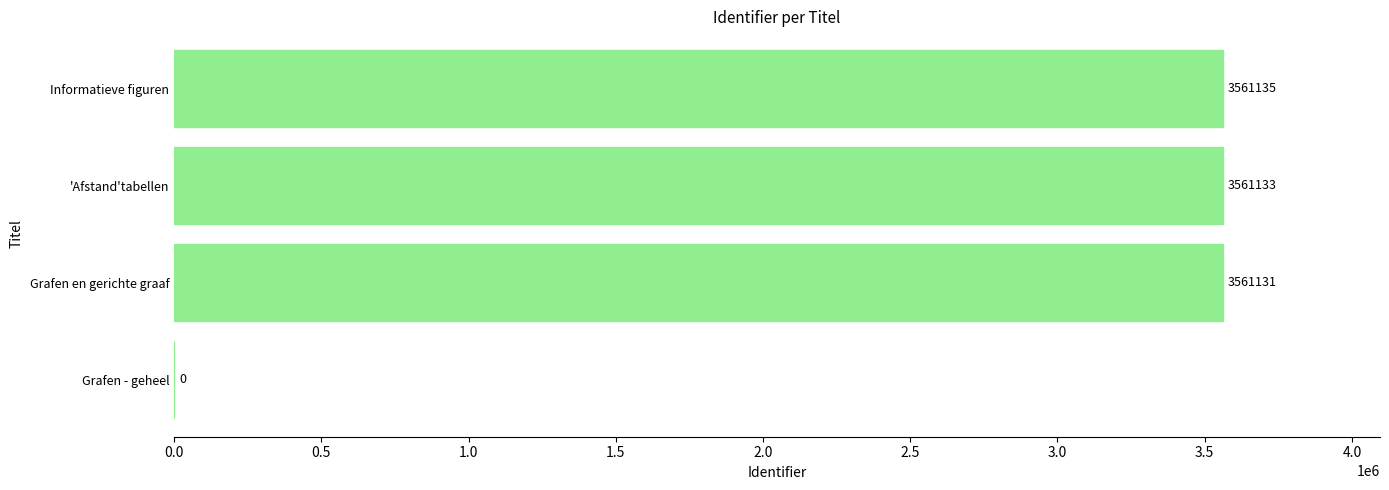

Is it true that the value at Grafen - geheel is -2054363?

False